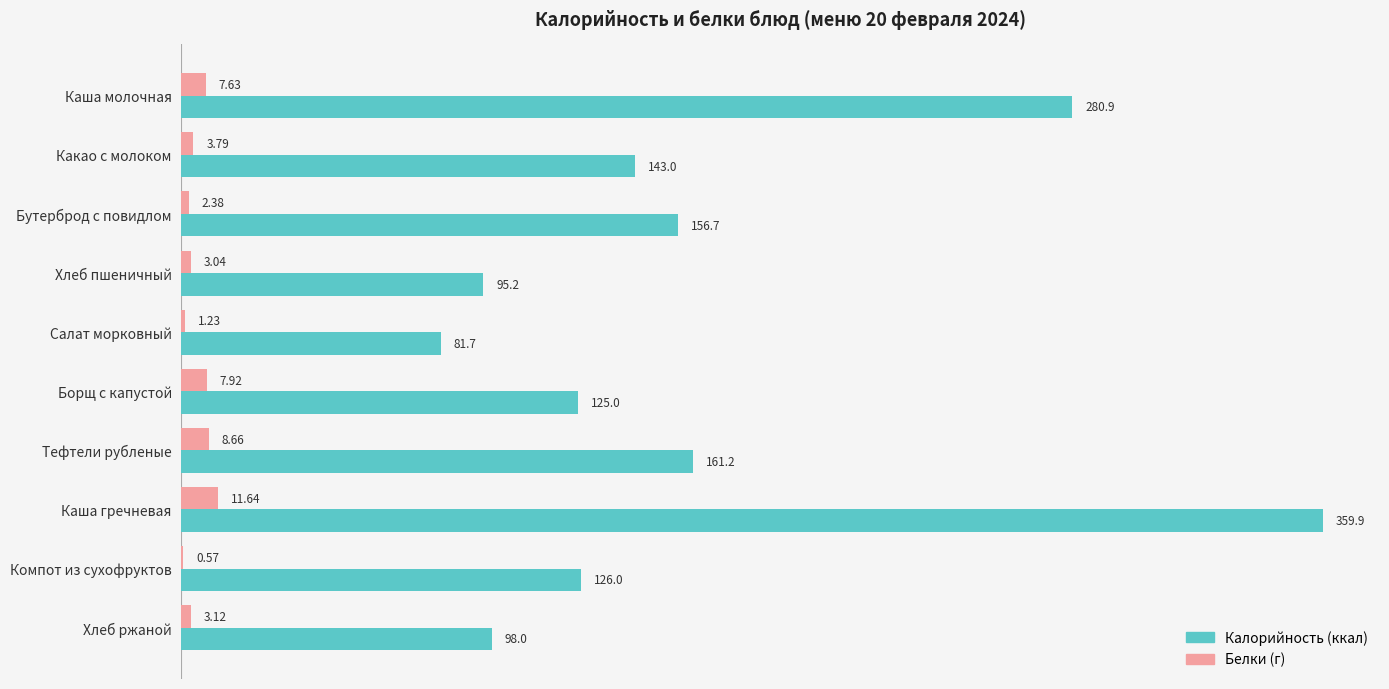

Which label corresponds to the largest value in the chart?

Каша гречневая